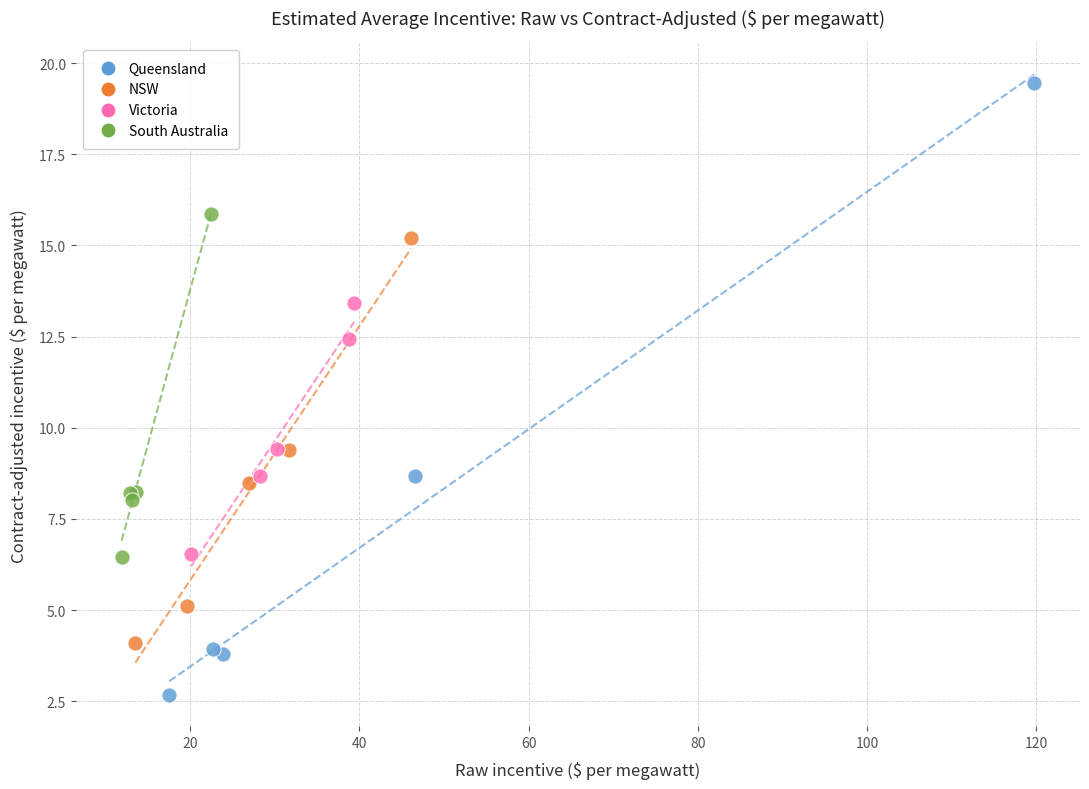

What are all the series names shown in the legend?

Queensland, NSW, Victoria, South Australia